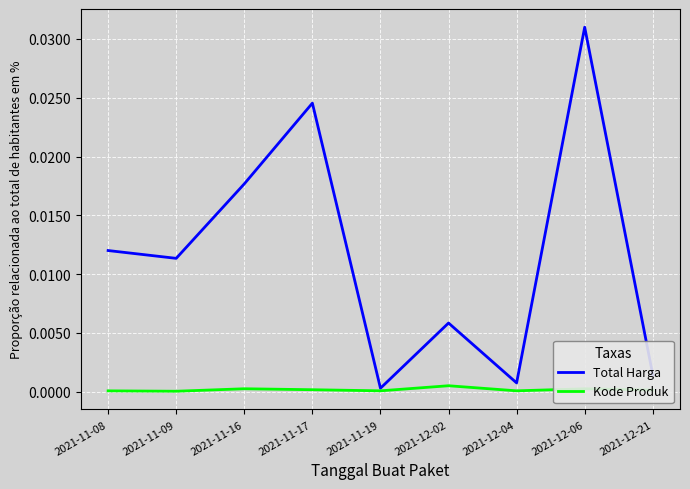

Rank the series by their maximum value, from lowest to highest.

Kode Produk, Total Harga